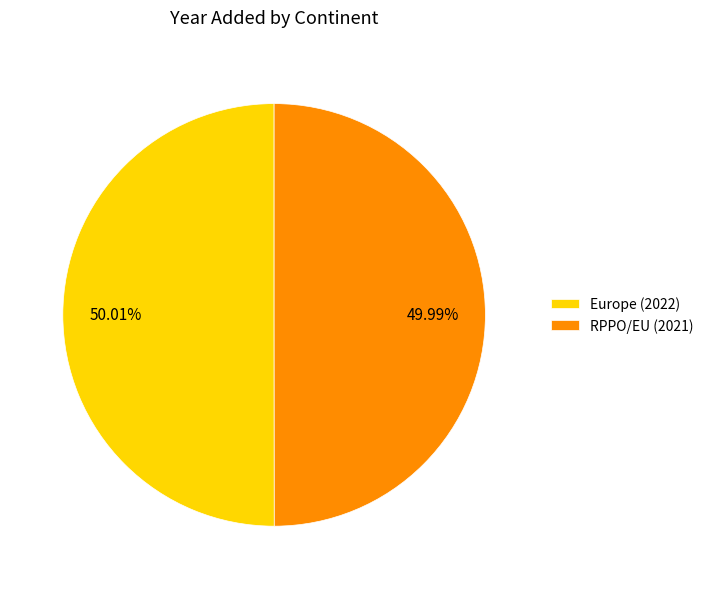

To the nearest percent, what portion does Europe represent?

50%